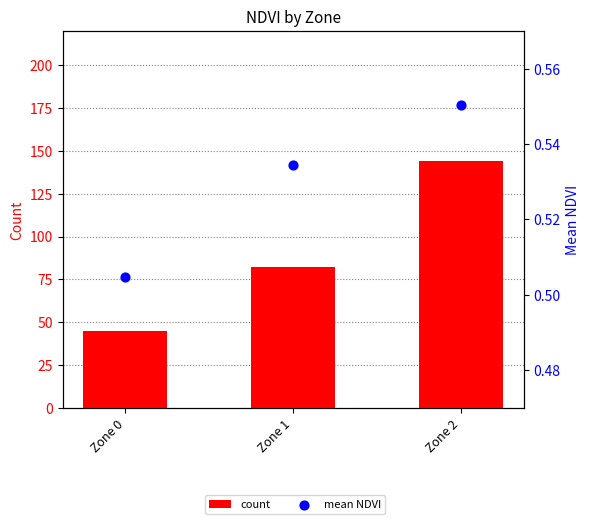

Which series has the widest spread of Y values?

count